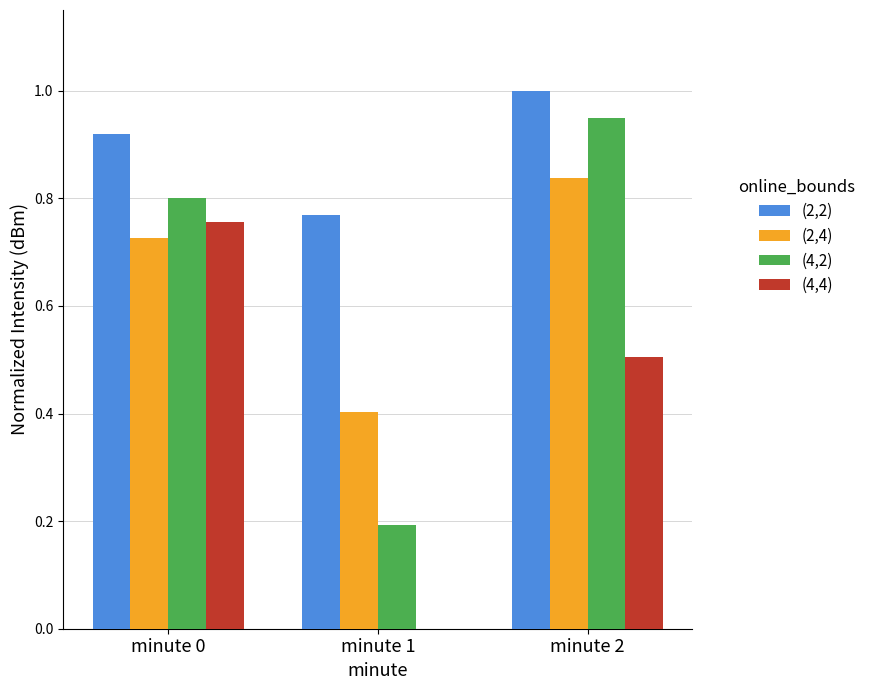

Is the value of (2,4) at minute 2 greater than the value of (2,2) at minute 0?

No